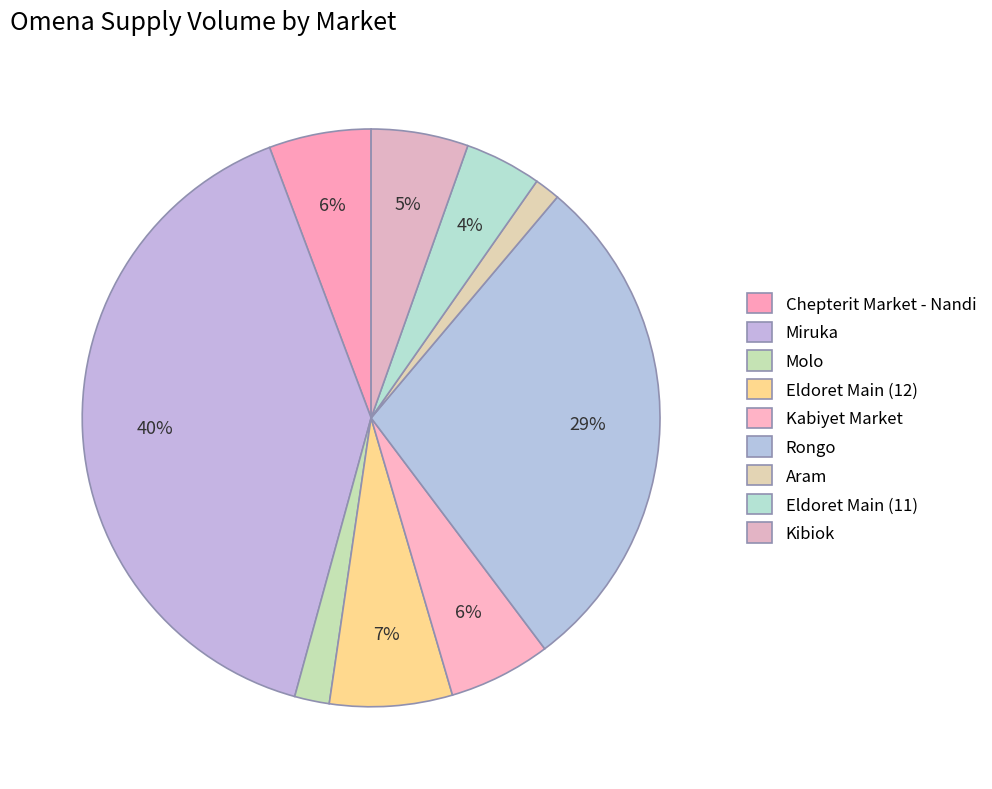

To the nearest percent, what portion does Kabiyet Market represent?

6%